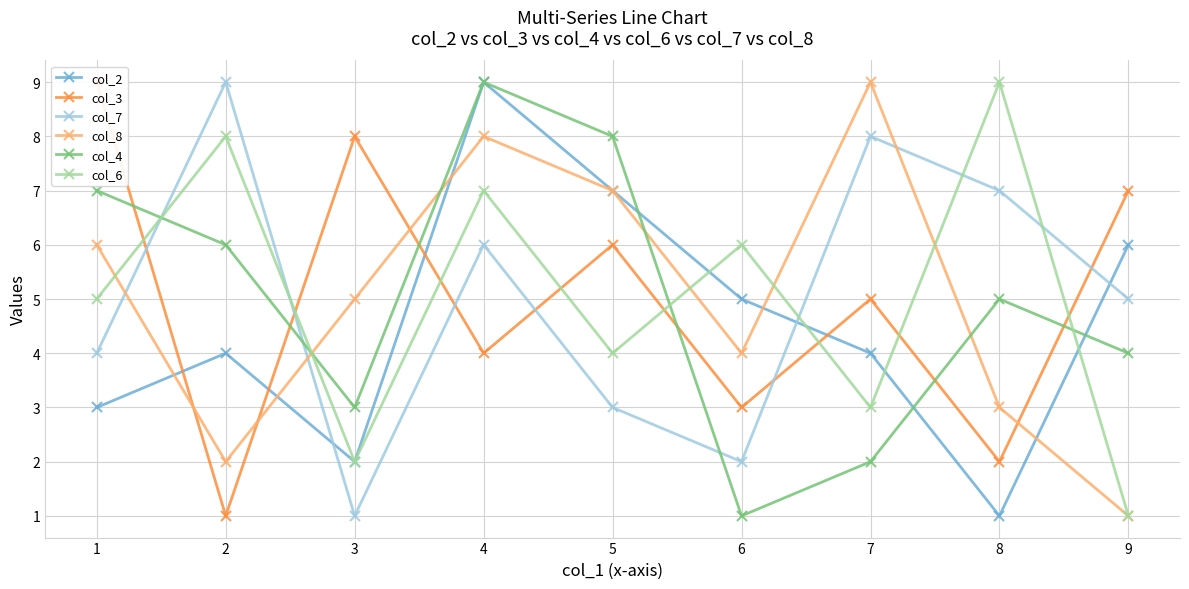

What is the approximate value of col_4 at 6?

1